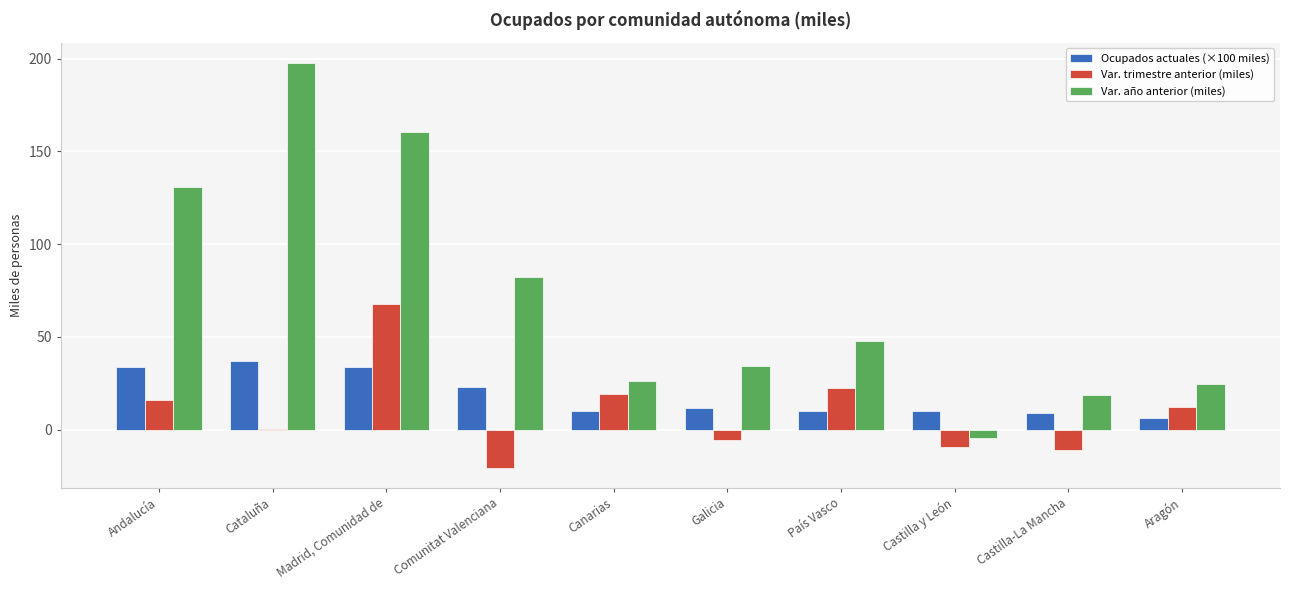

Are the bars grouped side by side (vs. stacked)?

Yes